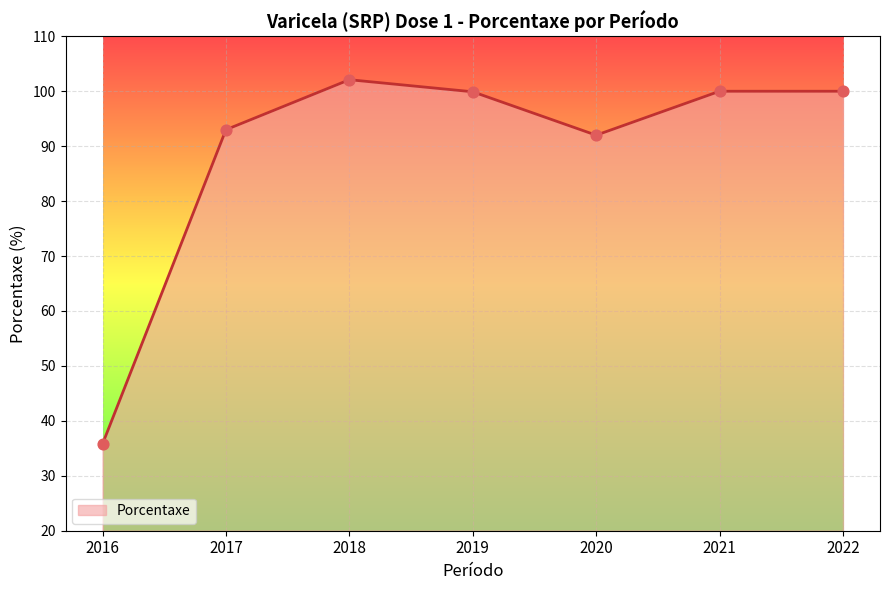

Approximately how many times larger is the value at 2021 compared to 2022?

1.0